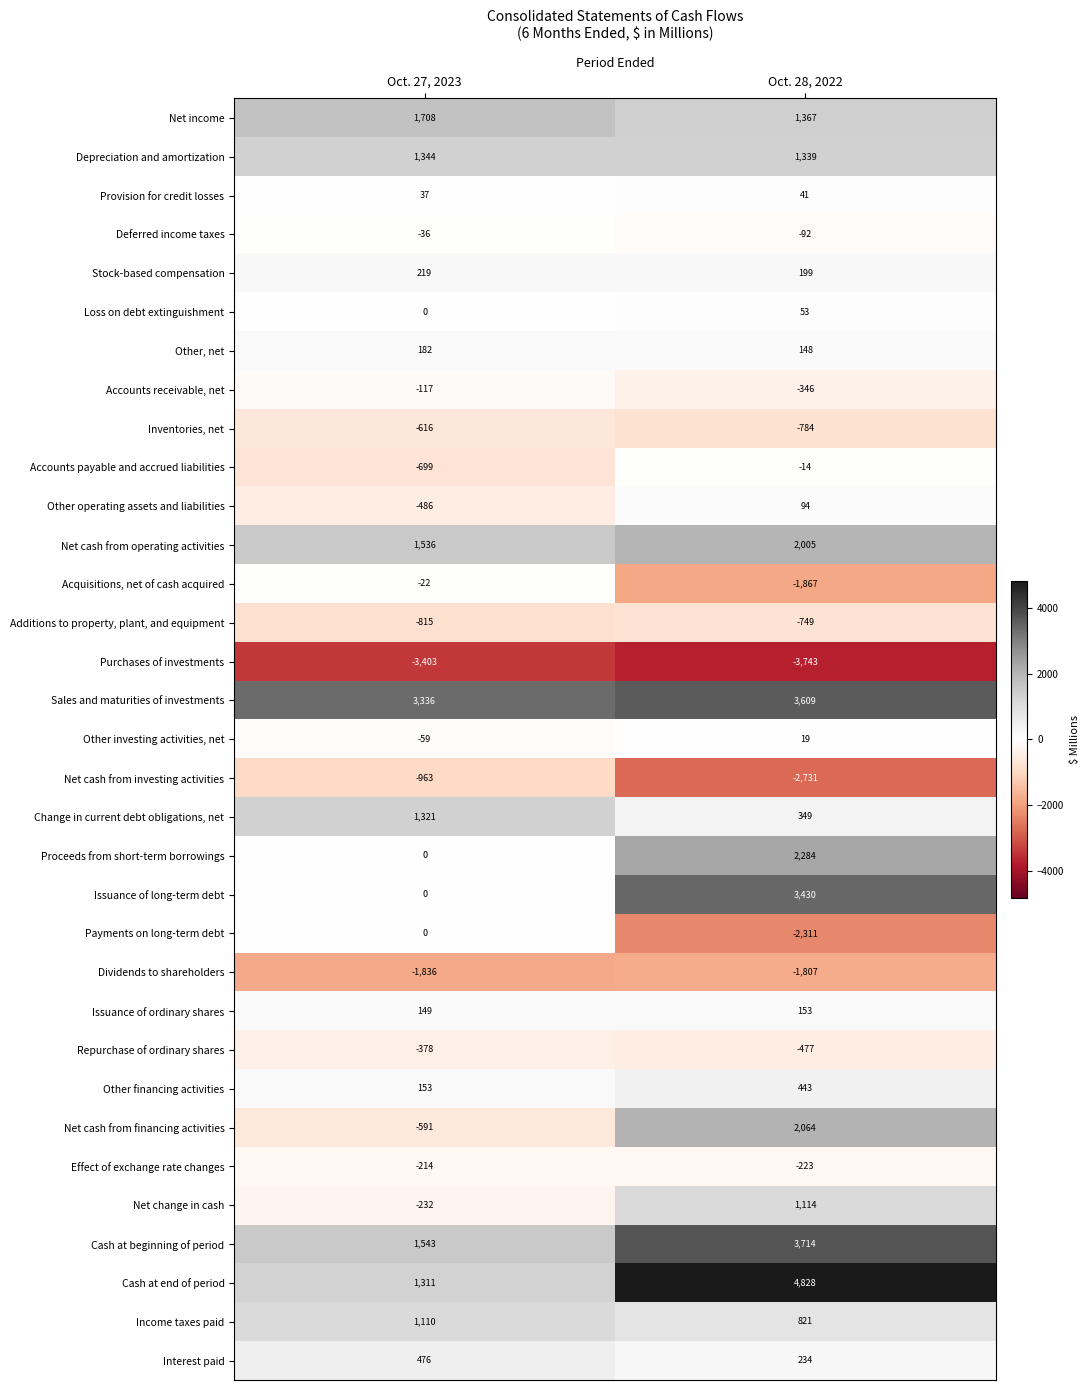

List the series in order of their peak value, lowest first.

Purchases of investments, Dividends to shareholders, Net cash from investing activities, Additions to property, plant, and equipment, Inventories, net, Repurchase of ordinary shares, Effect of exchange rate changes, Accounts receivable, net, Deferred income taxes, Acquisitions, net of cash acquired, Accounts payable and accrued liabilities, Payments on long-term debt, Other investing activities, net, Provision for credit losses, Loss on debt extinguishment, Other operating assets and liabilities, Issuance of ordinary shares, Other, net, Stock-based compensation, Other financing activities, Interest paid, Income taxes paid, Net change in cash, Change in current debt obligations, net, Depreciation and amortization, Net income, Net cash from operating activities, Net cash from financing activities, Proceeds from short-term borrowings, Issuance of long-term debt, Sales and maturities of investments, Cash at beginning of period, Cash at end of period